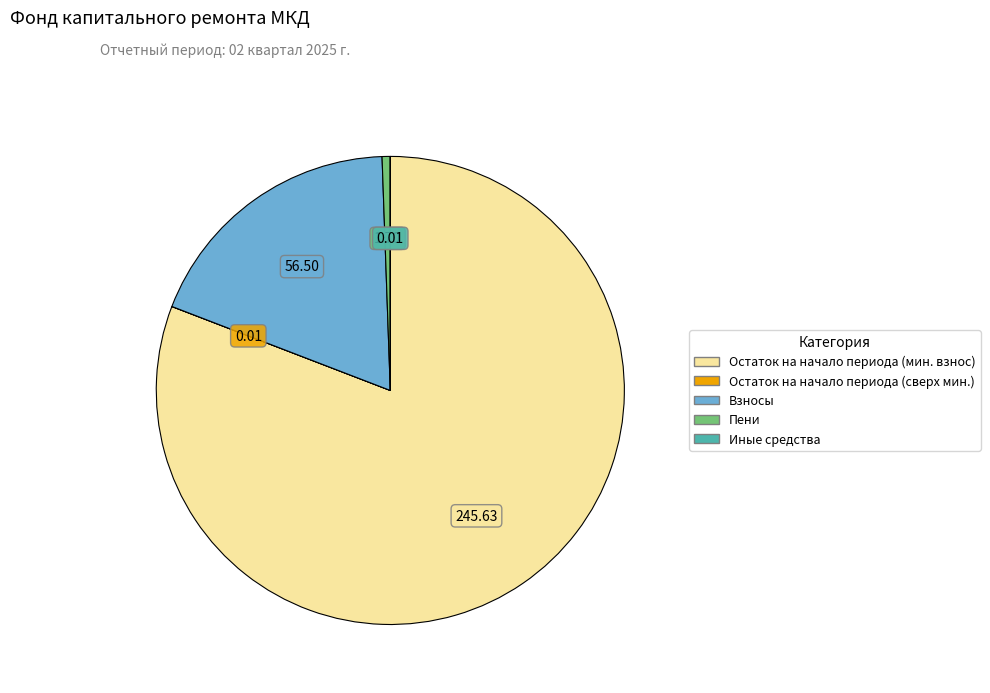

Is there any slice that represents more than half of the pie?

Yes